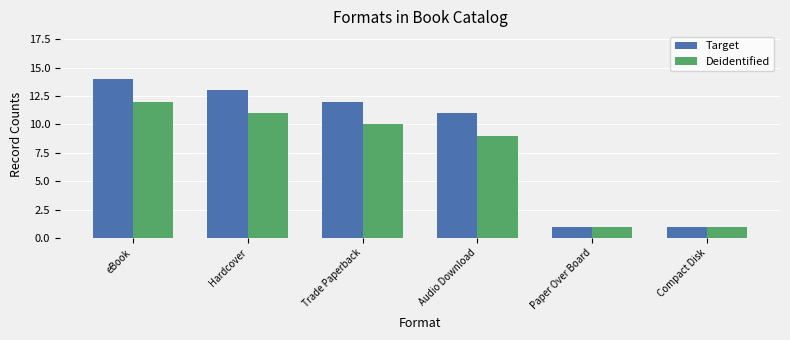

Which series has the widest spread of values?

Target